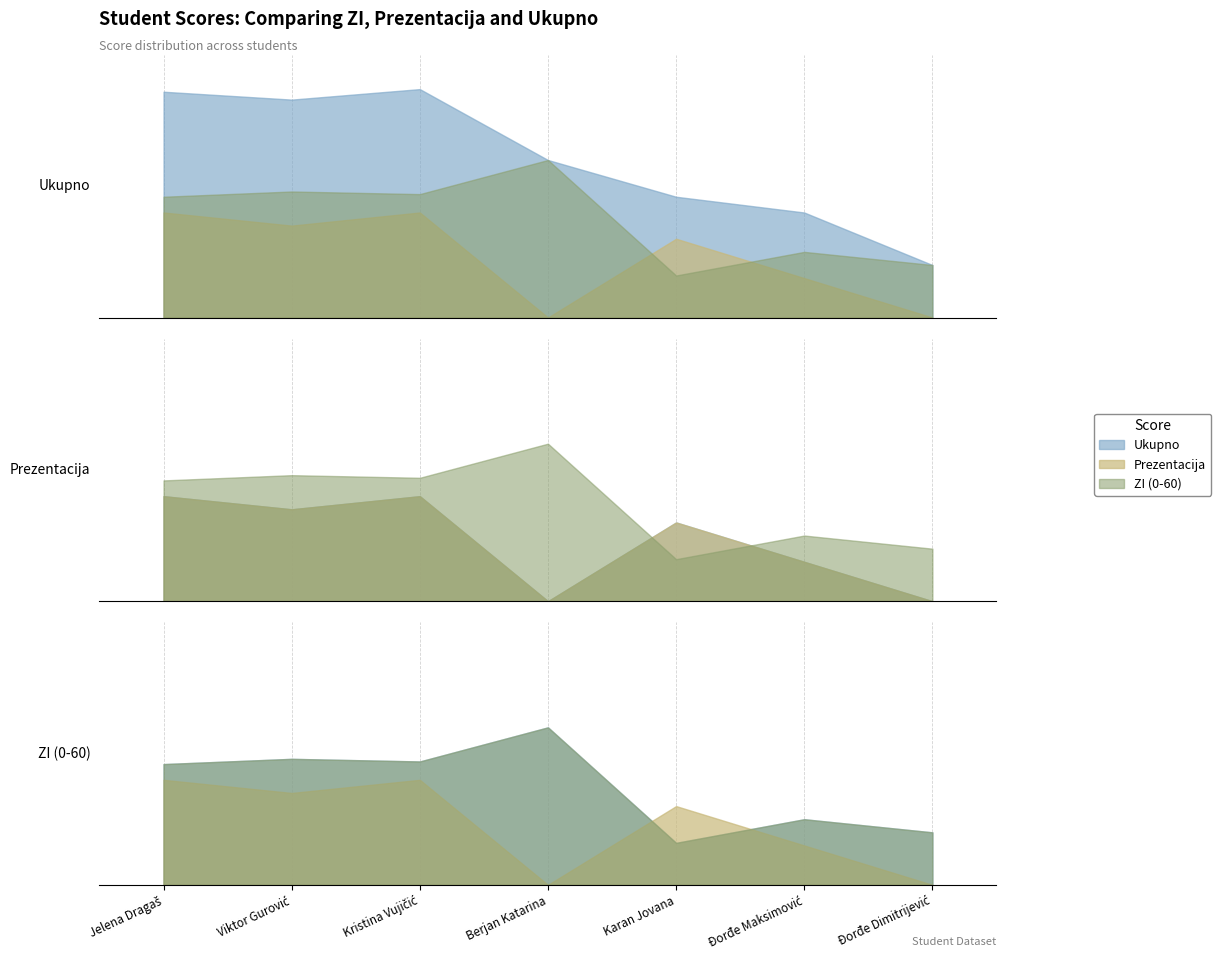

At how many categories does at least one series exceed 61?

3